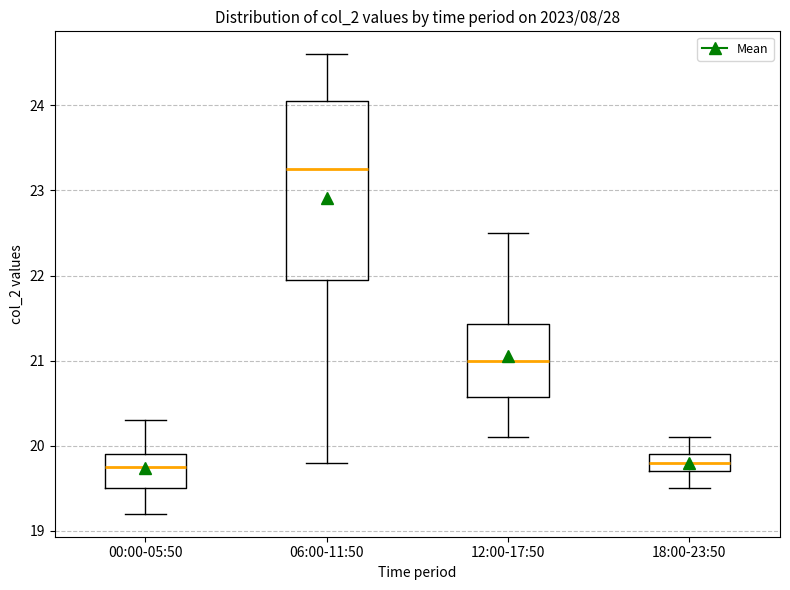

Which box has the highest median line?

06:00-11:50